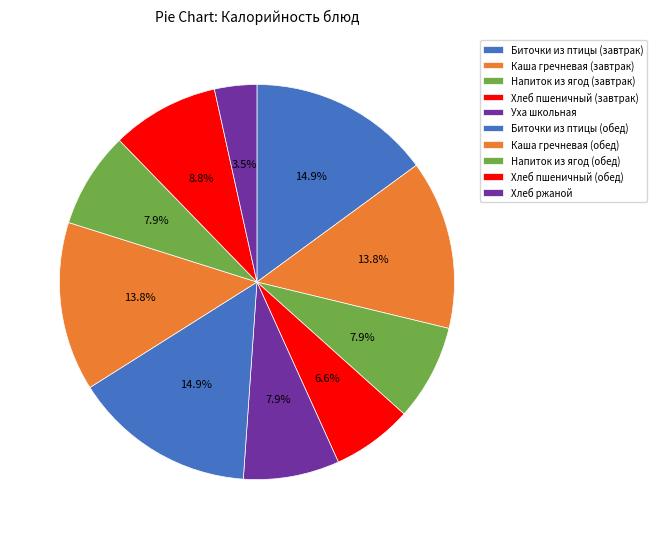

Does any single category account for the majority?

No